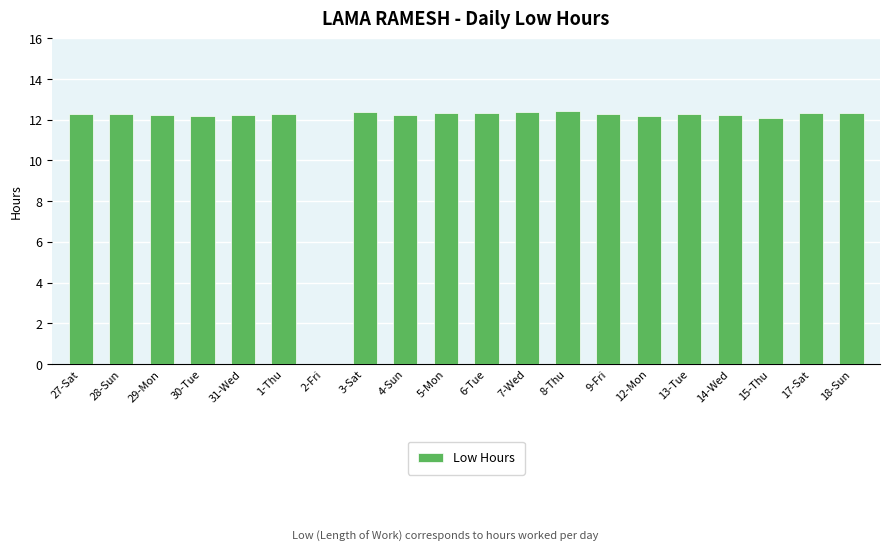

What is the sum of the values at 29-Mon and 28-Sun?

24.5